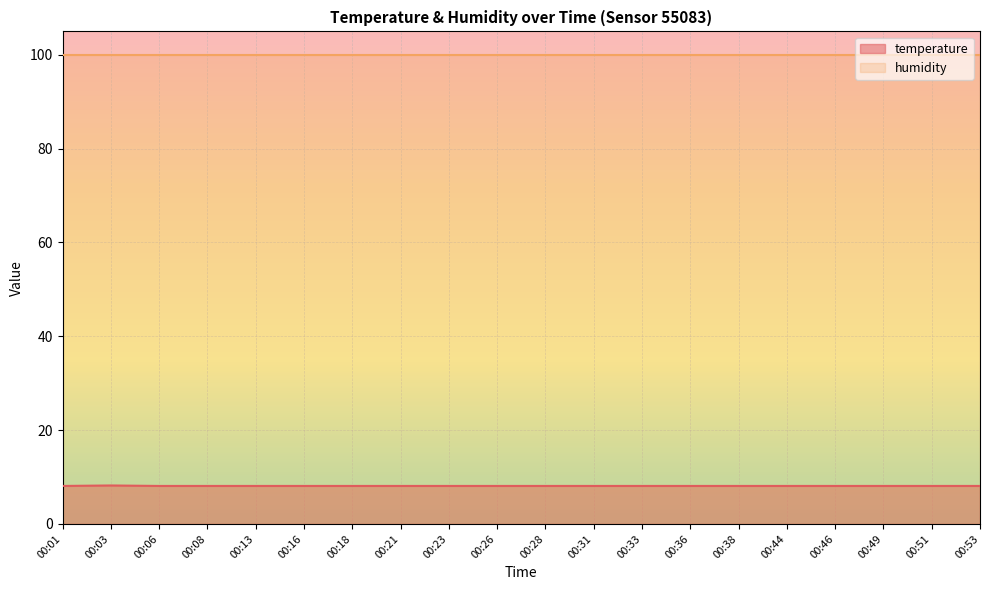

True or false: temperature and humidity intersect in this chart.

False